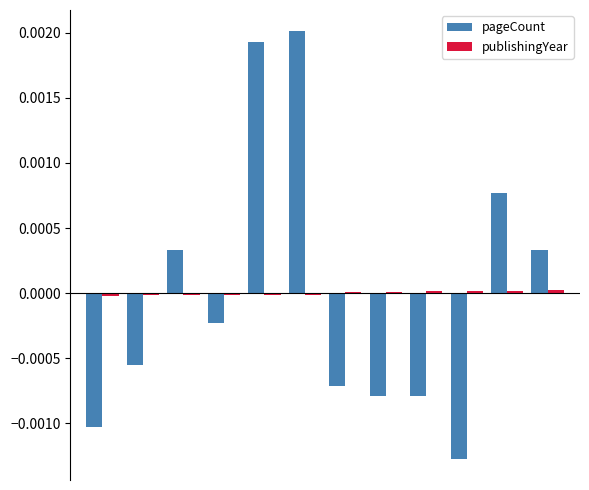

Which series has the largest total across all categories?

publishingYear